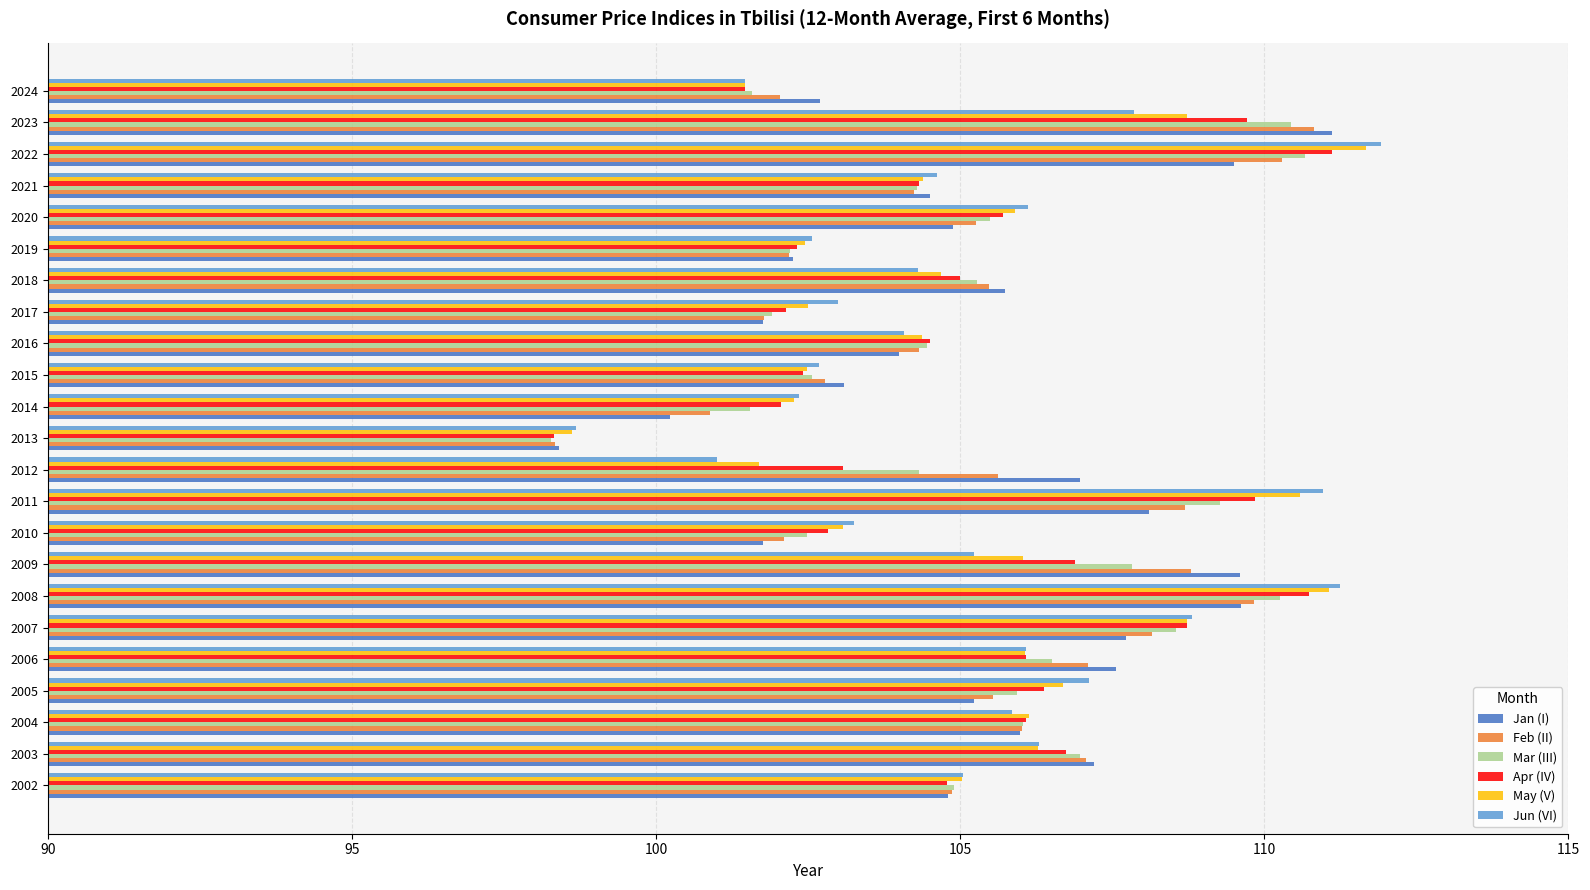

At 2006, list the series in order from largest to smallest.

Jan (I), Feb (II), Mar (III), Apr (IV), Jun (VI), May (V)